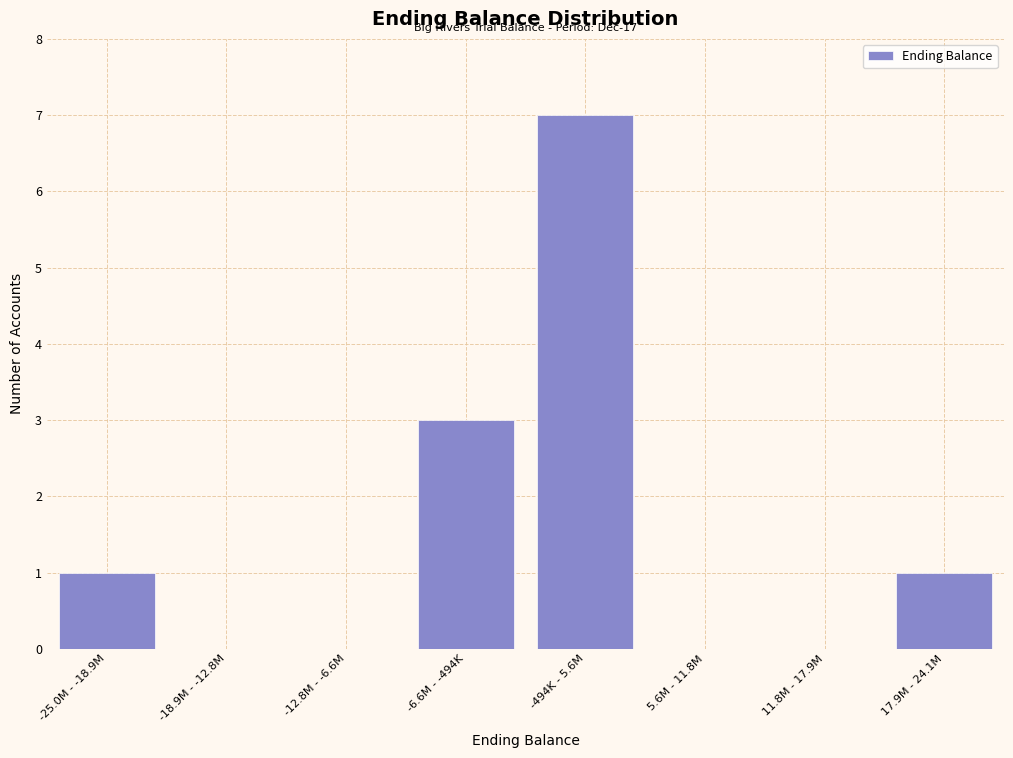

Reading left to right, what are all the values shown in this chart?

-25.0M - -18.9M=1	-18.9M - -12.8M=0	-12.8M - -6.6M=0	-6.6M - -494K=3	-494K - 5.6M=7	5.6M - 11.8M=0	11.8M - 17.9M=0	17.9M - 24.1M=1